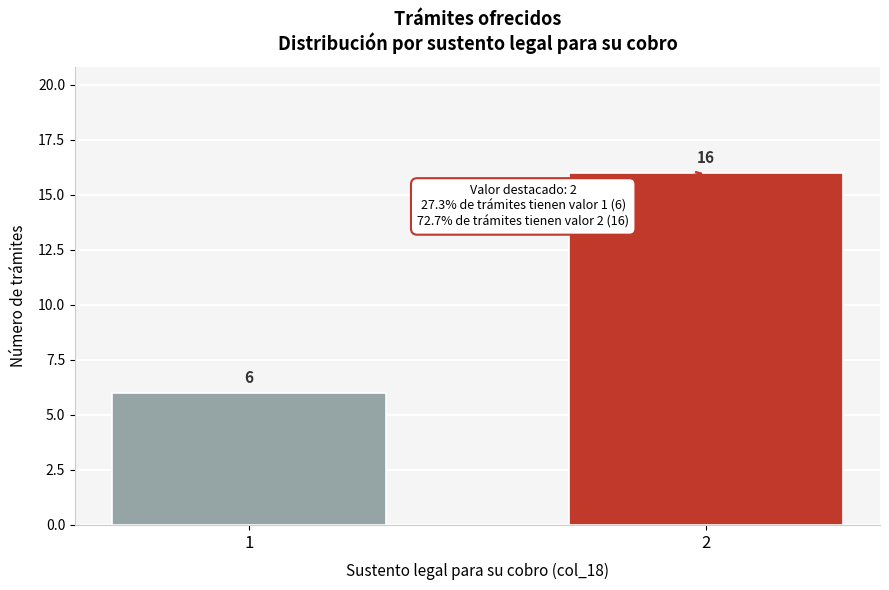

Reading left to right, transcribe all the data shown in this chart.

1=6	2=16